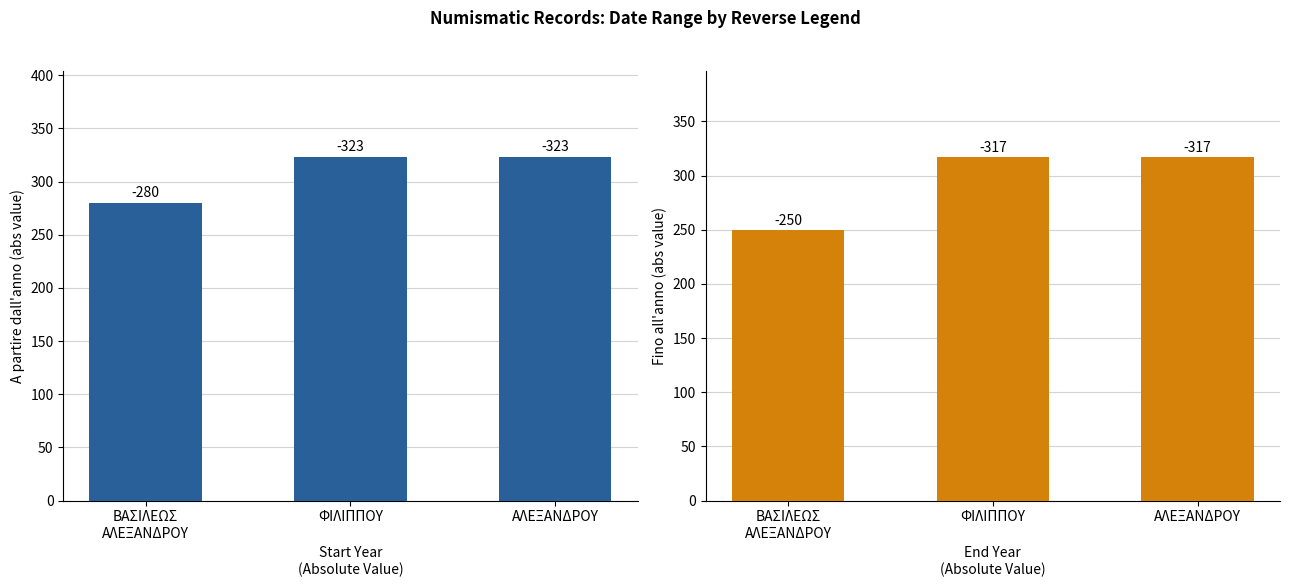

Reading left to right, list all the values displayed in this chart.

A partire dall'anno: 280	323	323
Fino all'anno: 250	317	317